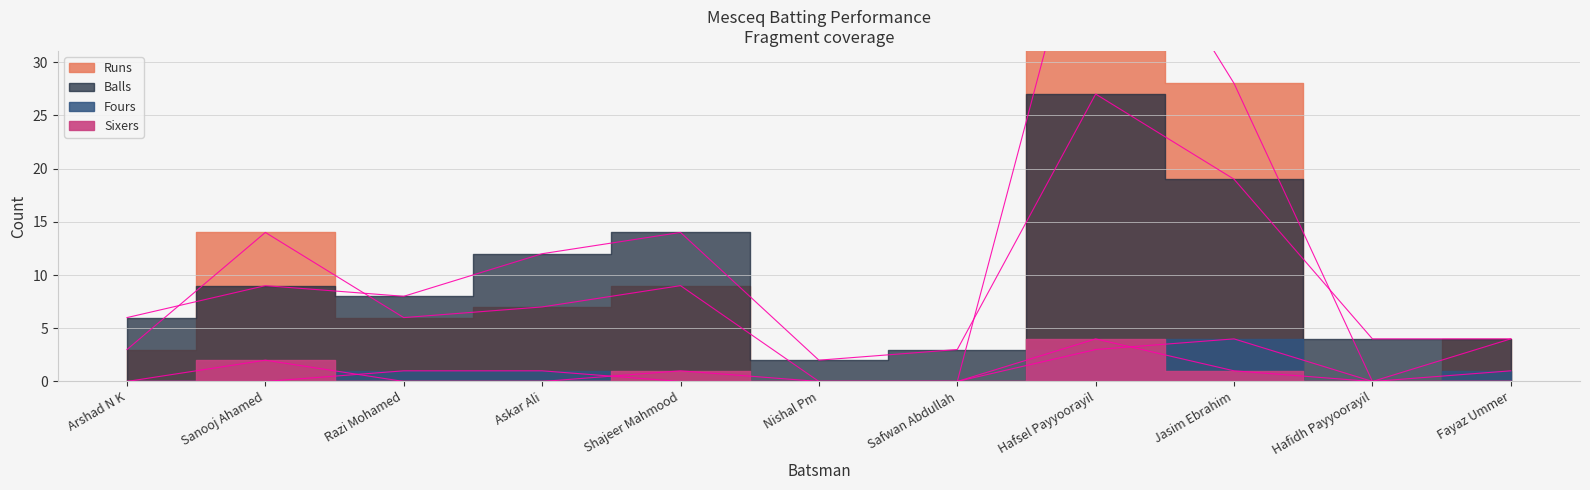

Rank the series at Hafidh Payyoorayil from lowest to highest value.

Runs, Fours, Sixers, Balls